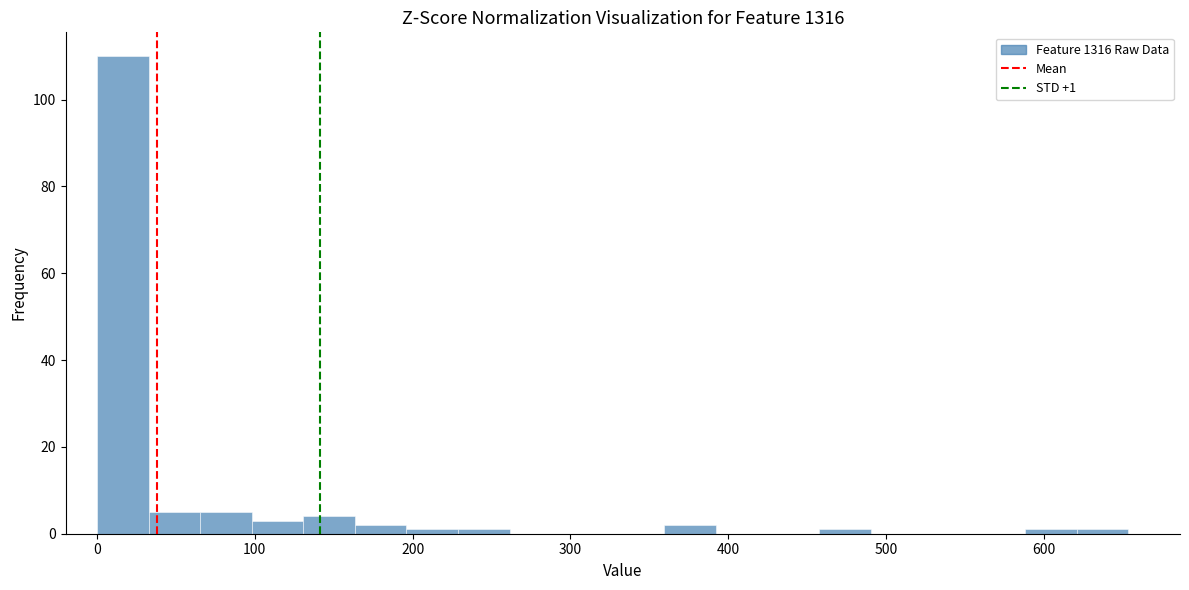

Around what value on the x-axis is the tallest bar? Give the approximate position of its centre, as read against the axis.

20